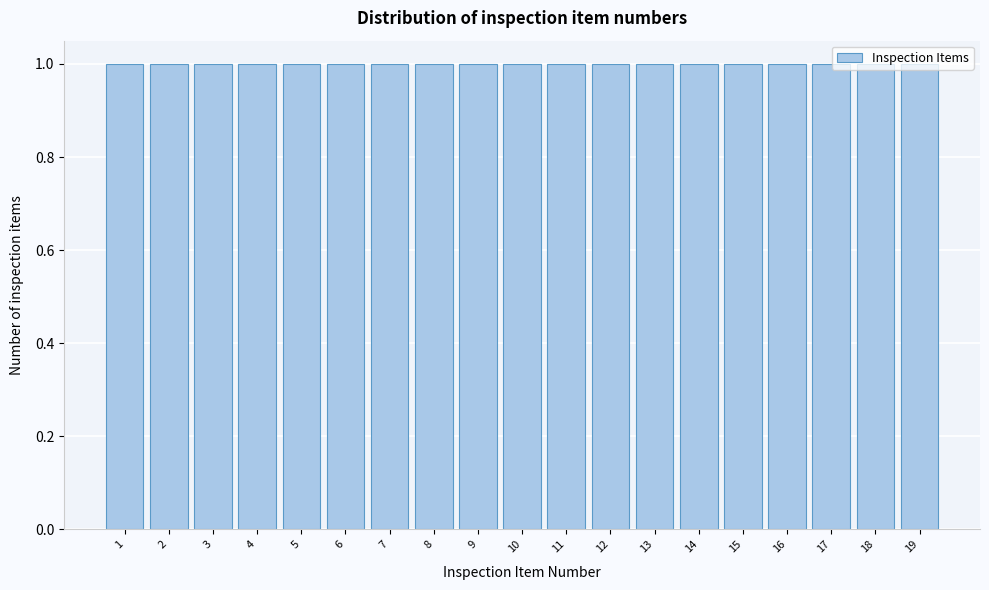

Reading left to right, list every bar in this chart as the range it spans on the x-axis followed by its height. The values are not printed on the chart, so give them approximately, as read against the axis.

0.5 to 1.5: 1
1.5 to 2.5: 1
2.5 to 3.5: 1
3.5 to 4.5: 1
4.5 to 5.5: 1
5.5 to 6.5: 1
6.5 to 7.5: 1
7.5 to 8.5: 1
8.5 to 9.5: 1
9.5 to 10.5: 1
10.5 to 11.5: 1
11.5 to 12.5: 1
12.5 to 13.5: 1
13.5 to 14.5: 1
14.5 to 15.5: 1
15.5 to 16.5: 1
16.5 to 17.5: 1
17.5 to 18.5: 1
18.5 to 19.5: 1